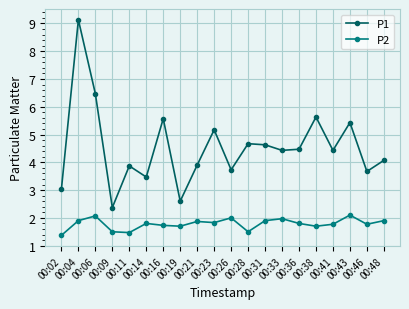

How many distinct data groups are displayed?

2